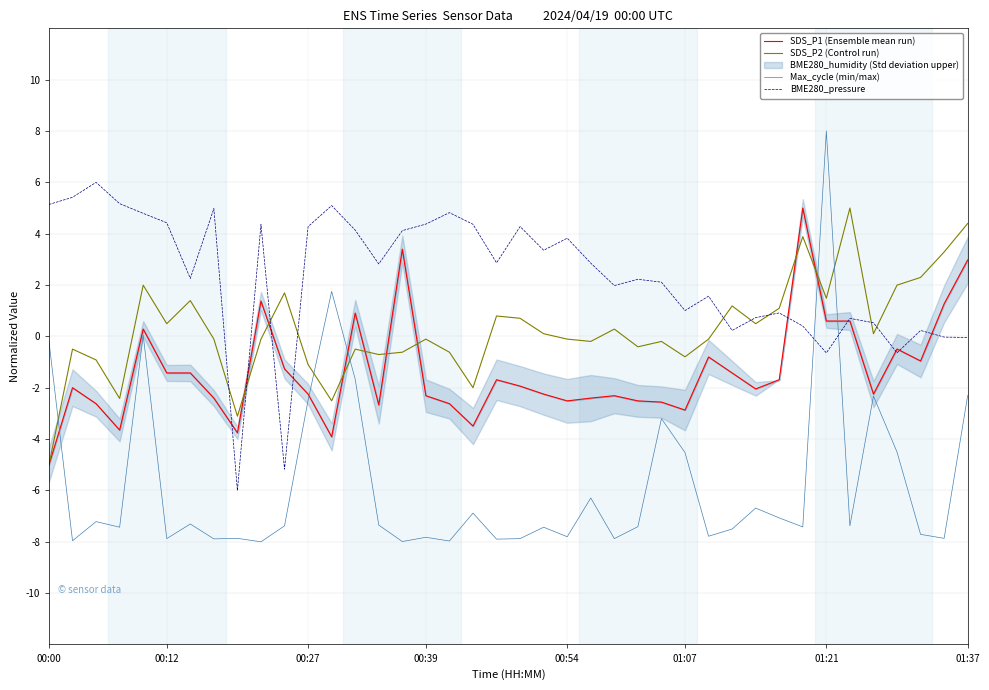

How many positive values does the Max_cycle (min/max) series have?

3